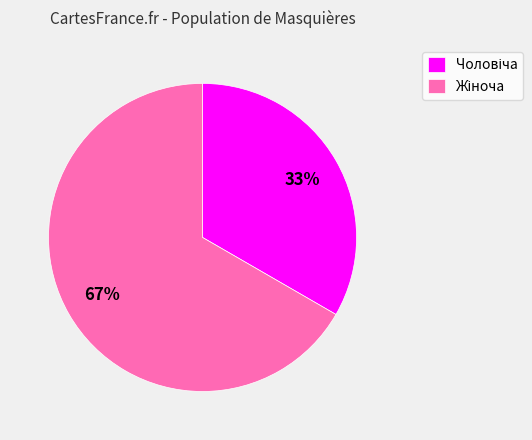

To the nearest percent, what is the average slice percentage?

50%